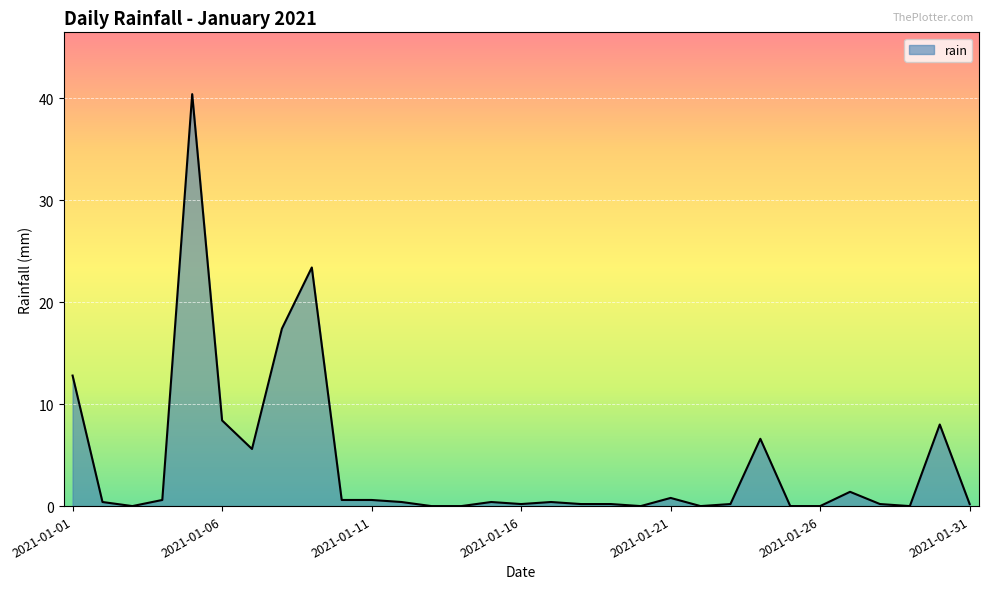

What is the greatest value displayed?

40.4